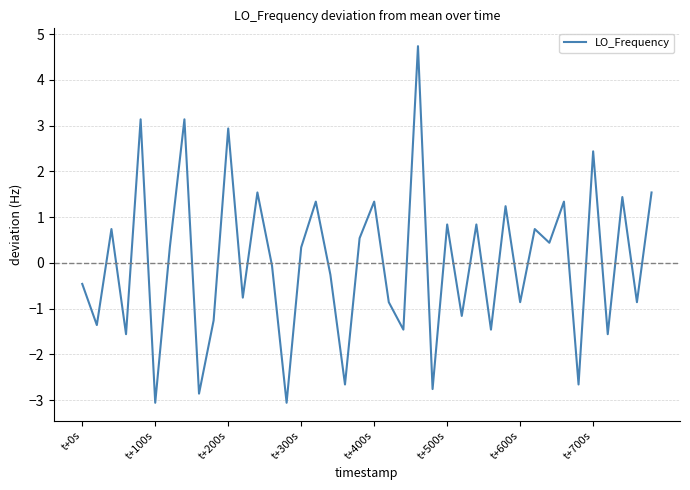

What is the greatest value displayed?

4.7